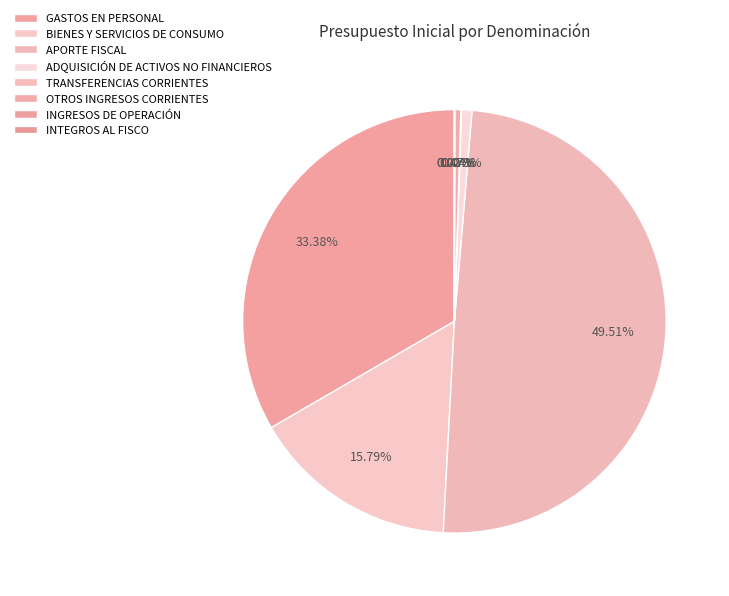

What portion of the pie excludes GASTOS EN PERSONAL?

66.6%